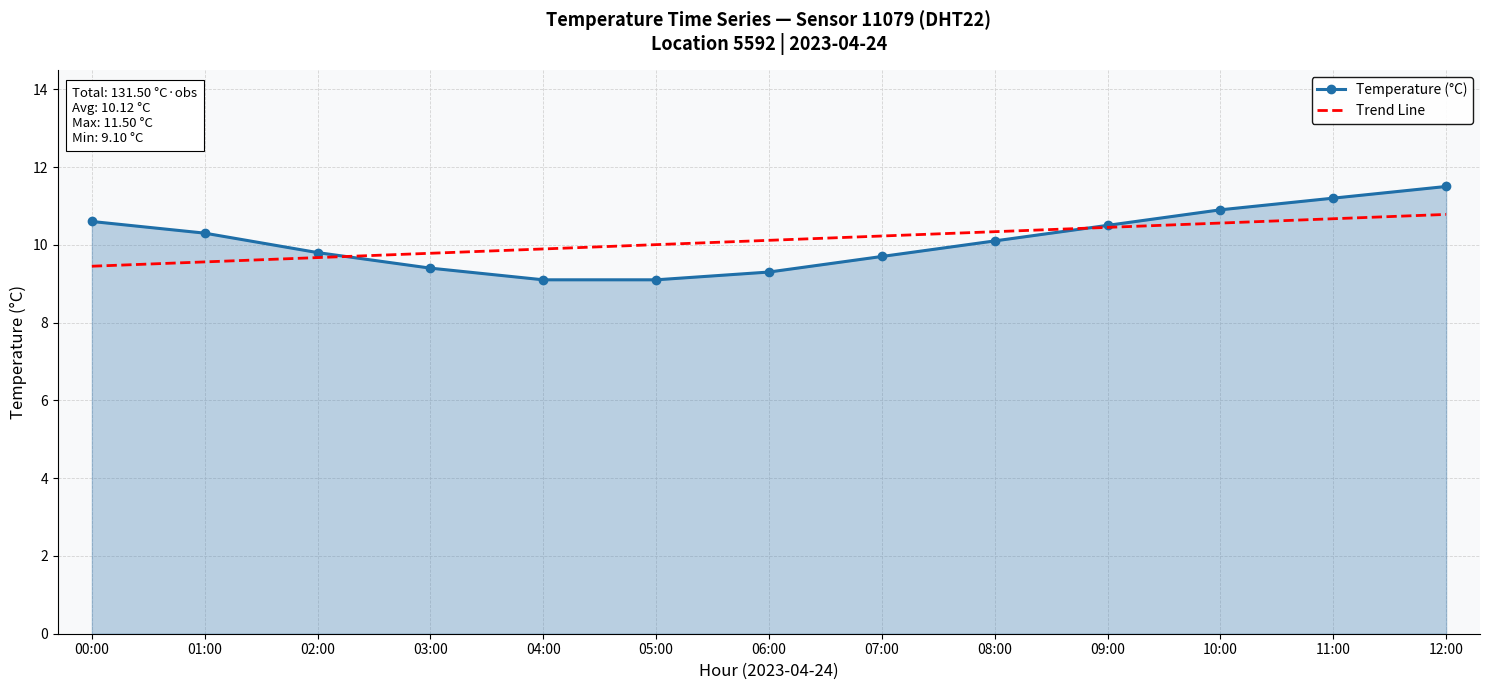

Is it true that Trend Line equals 17.4 at 03:00?

False